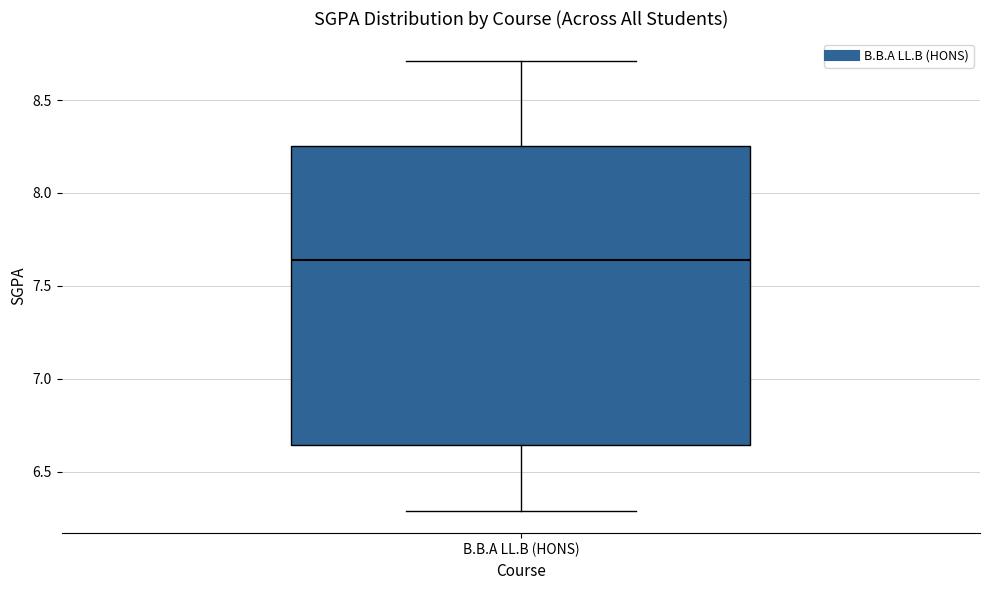

Read this box plot against the y-axis: the position of the median line, the range covered by the box, and the ends of both whiskers. The values are not printed on the chart, so give them approximately, as read against the axis.

median 7.65, box 6.65 to 8.25, whiskers 6.30 to 8.70